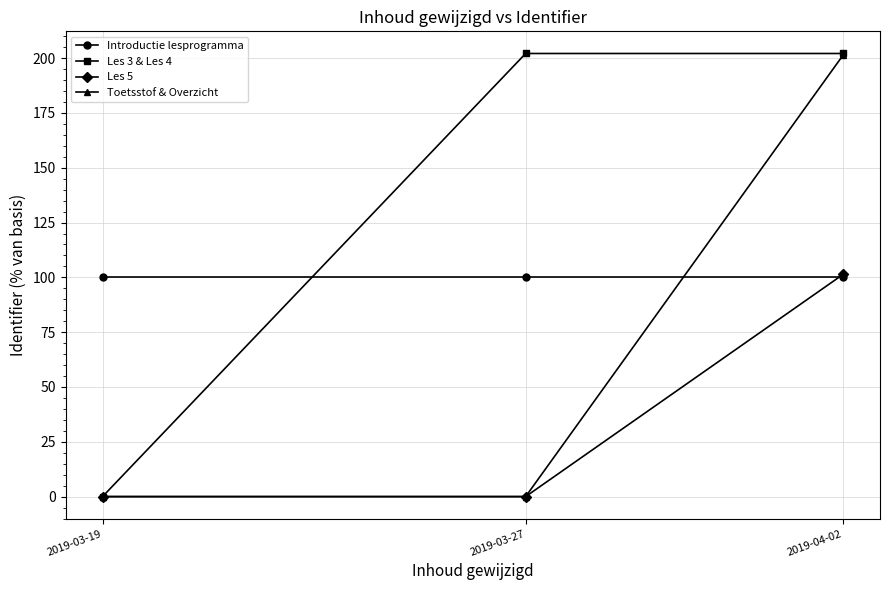

Rank the series by their average value, from highest to lowest.

Les 3 & Les 4, Introductie lesprogramma, Toetsstof & Overzicht, Les 5